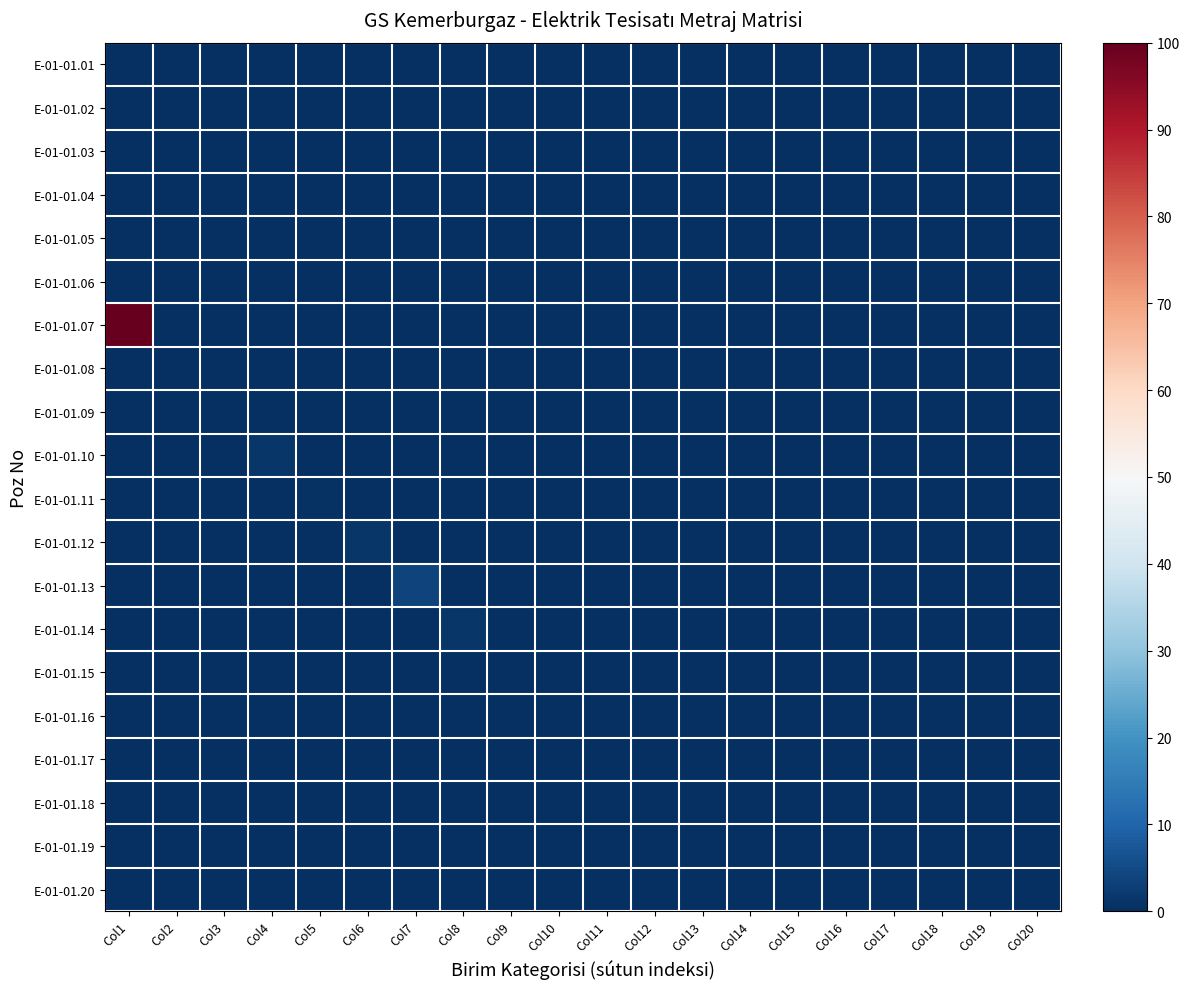

At which category is the sum across all series the highest?

Col1